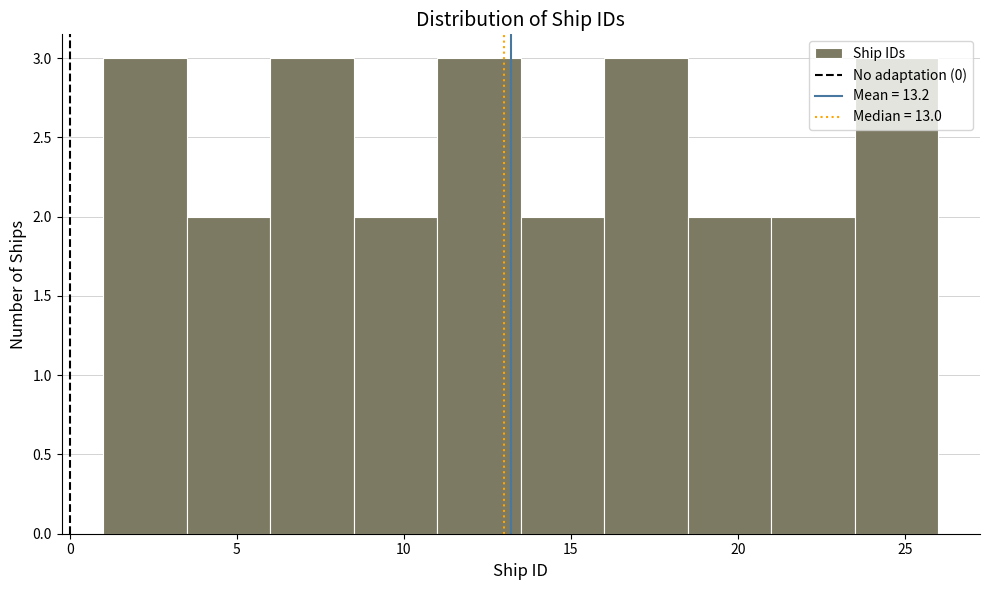

Reading left to right, transcribe this chart: for each bar, give the range it covers on the x-axis and its height. The values are not printed on the chart, so give them approximately, as read against the axis.

1.0 to 3.5: 3
3.5 to 6.0: 2
6.0 to 8.5: 3
8.5 to 11.0: 2
11.0 to 13.5: 3
13.5 to 16.0: 2
16.0 to 18.5: 3
18.5 to 21.0: 2
21.0 to 23.5: 2
23.5 to 26.0: 3